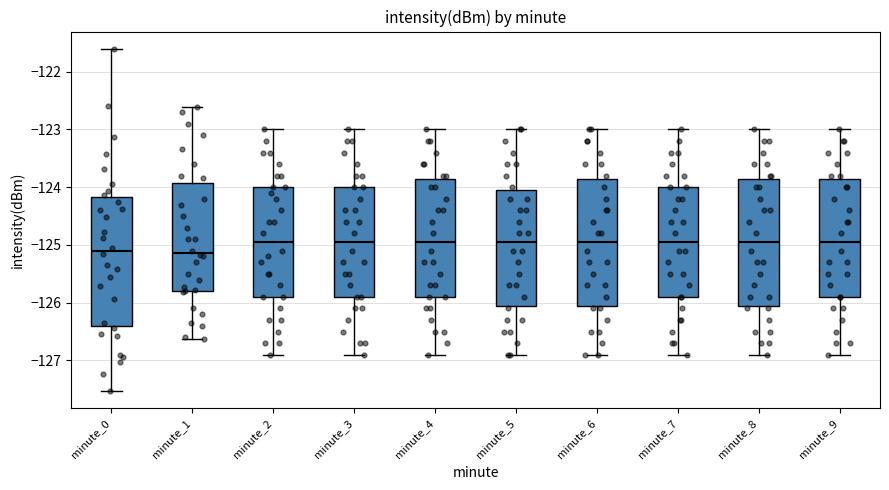

Reading left to right, transcribe this box plot: for each box, give where its median line is, the range the box spans, and where its two whiskers end, as read against the y-axis. The values are not printed on the chart, so give them approximately, as read against the axis.

minute_0: median -125.1, box -126.4 to -124.2, whiskers -127.5 to -121.6
minute_1: median -125.1, box -125.8 to -123.9, whiskers -126.6 to -122.6
minute_2: median -124.9, box -125.9 to -124.0, whiskers -126.9 to -123.0
minute_3: median -124.9, box -125.9 to -124.0, whiskers -126.9 to -123.0
minute_4: median -124.9, box -125.9 to -123.8, whiskers -126.9 to -123.0
minute_5: median -124.9, box -126.0 to -124.0, whiskers -126.9 to -123.0
minute_6: median -124.9, box -126.0 to -123.8, whiskers -126.9 to -123.0
minute_7: median -124.9, box -125.9 to -124.0, whiskers -126.9 to -123.0
minute_8: median -124.9, box -126.0 to -123.8, whiskers -126.9 to -123.0
minute_9: median -124.9, box -125.9 to -123.8, whiskers -126.9 to -123.0